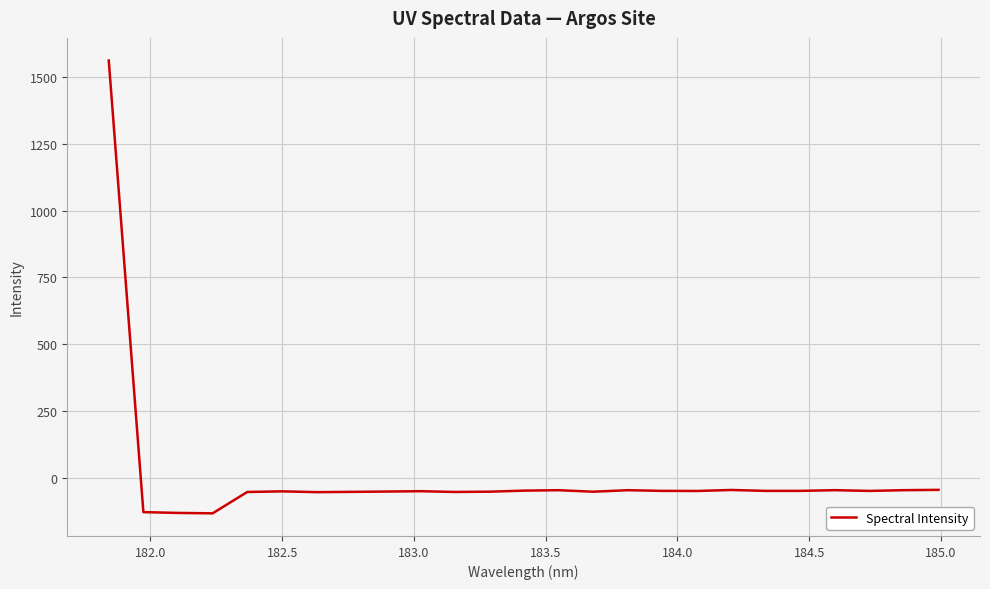

What is the greatest value displayed?

1562.3